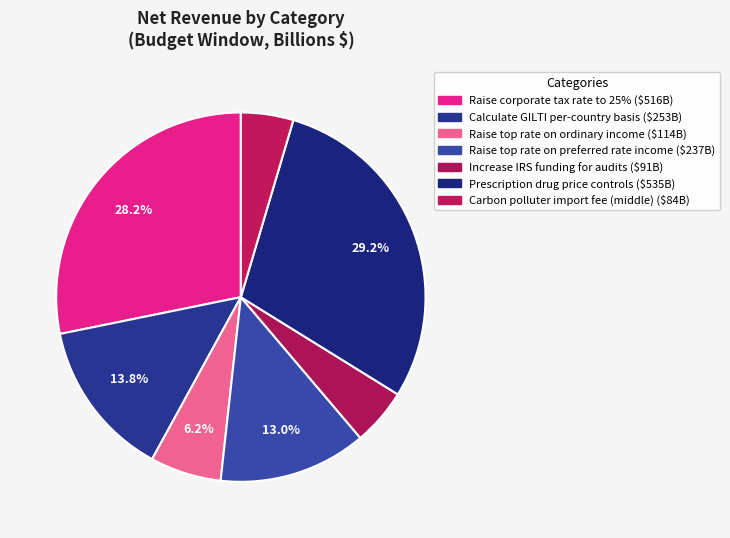

Between Prescription drug price controls and Carbon polluter import fee (middle), which is larger?

Prescription drug price controls